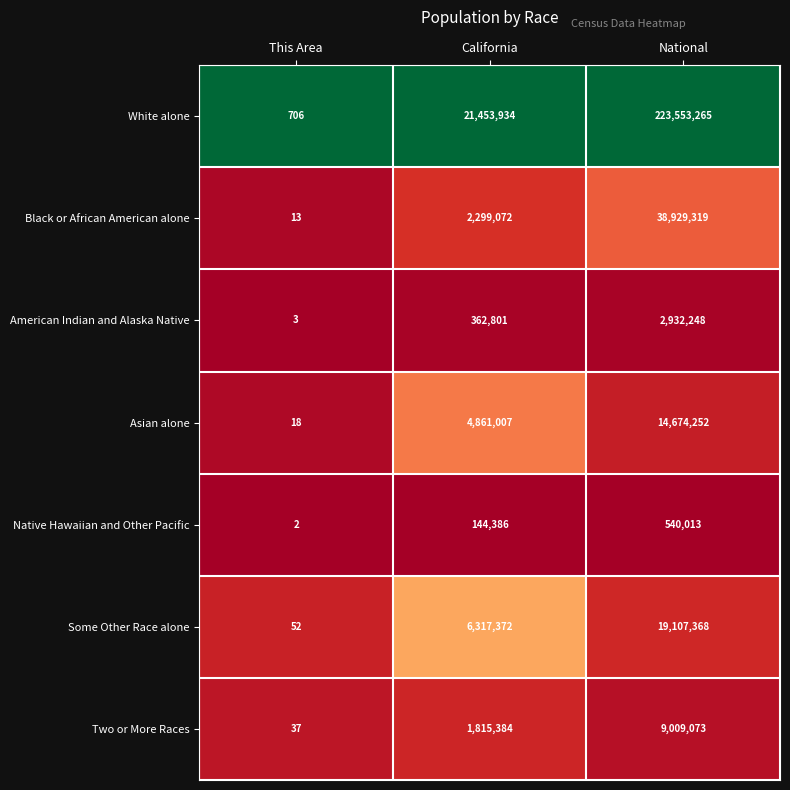

True or false: Asian alone has a value of 14674252 at National.

True